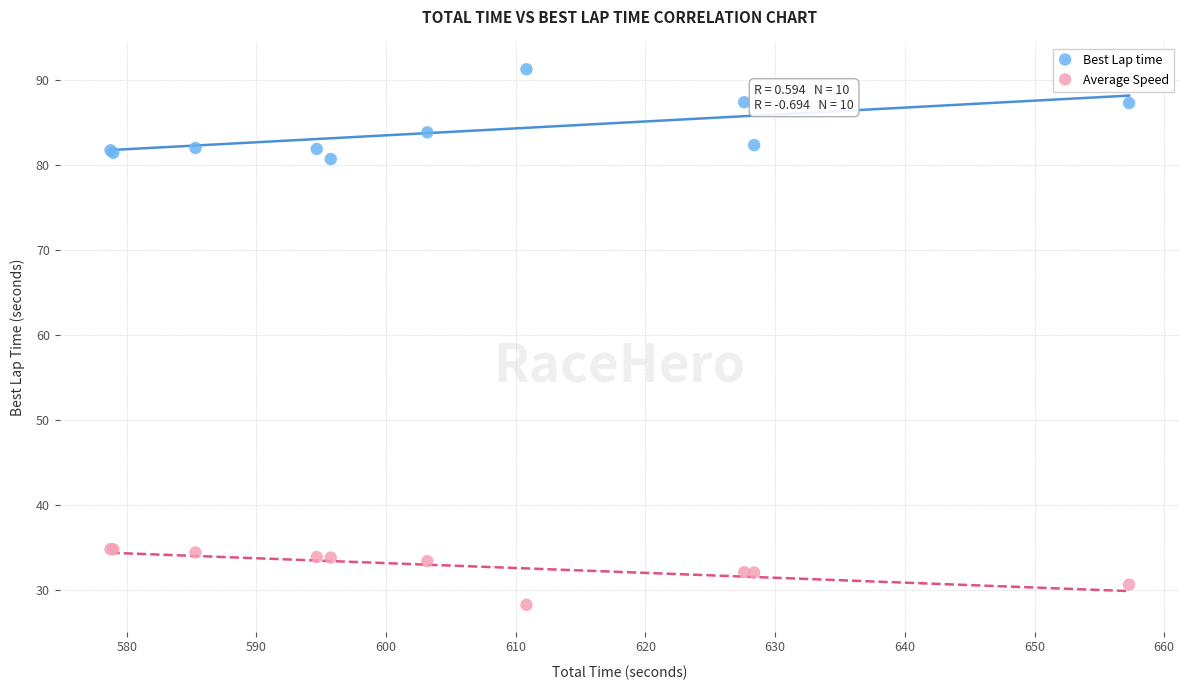

What are all the series names shown in the legend?

Best Lap time, Average Speed